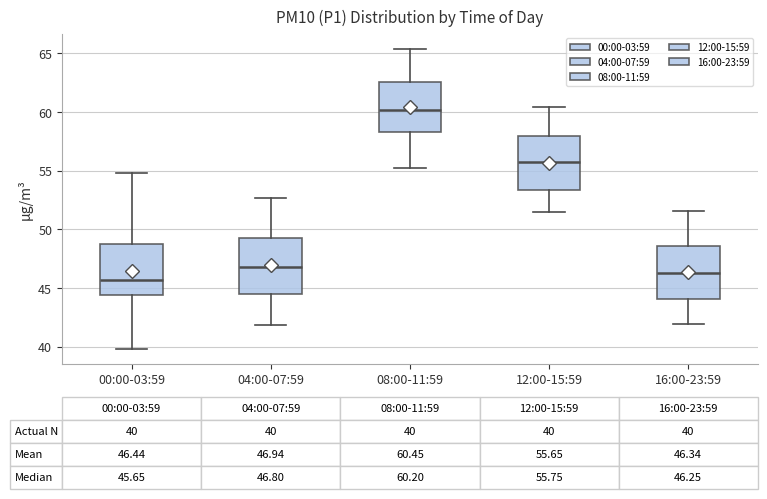

Which box has the lowest median line?

00:00-03:59